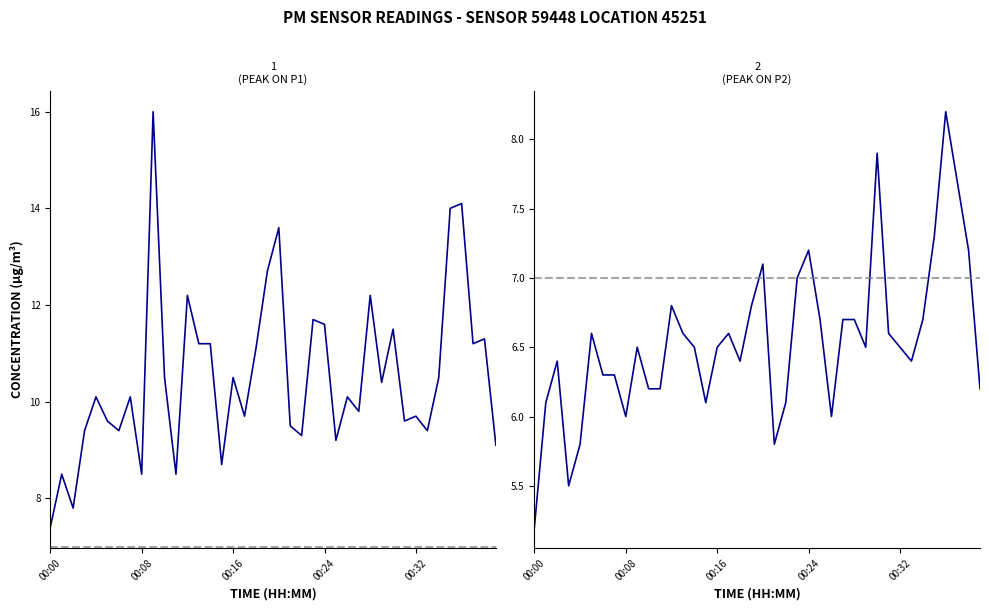

True or false: P1 and P2 cross at least once.

False